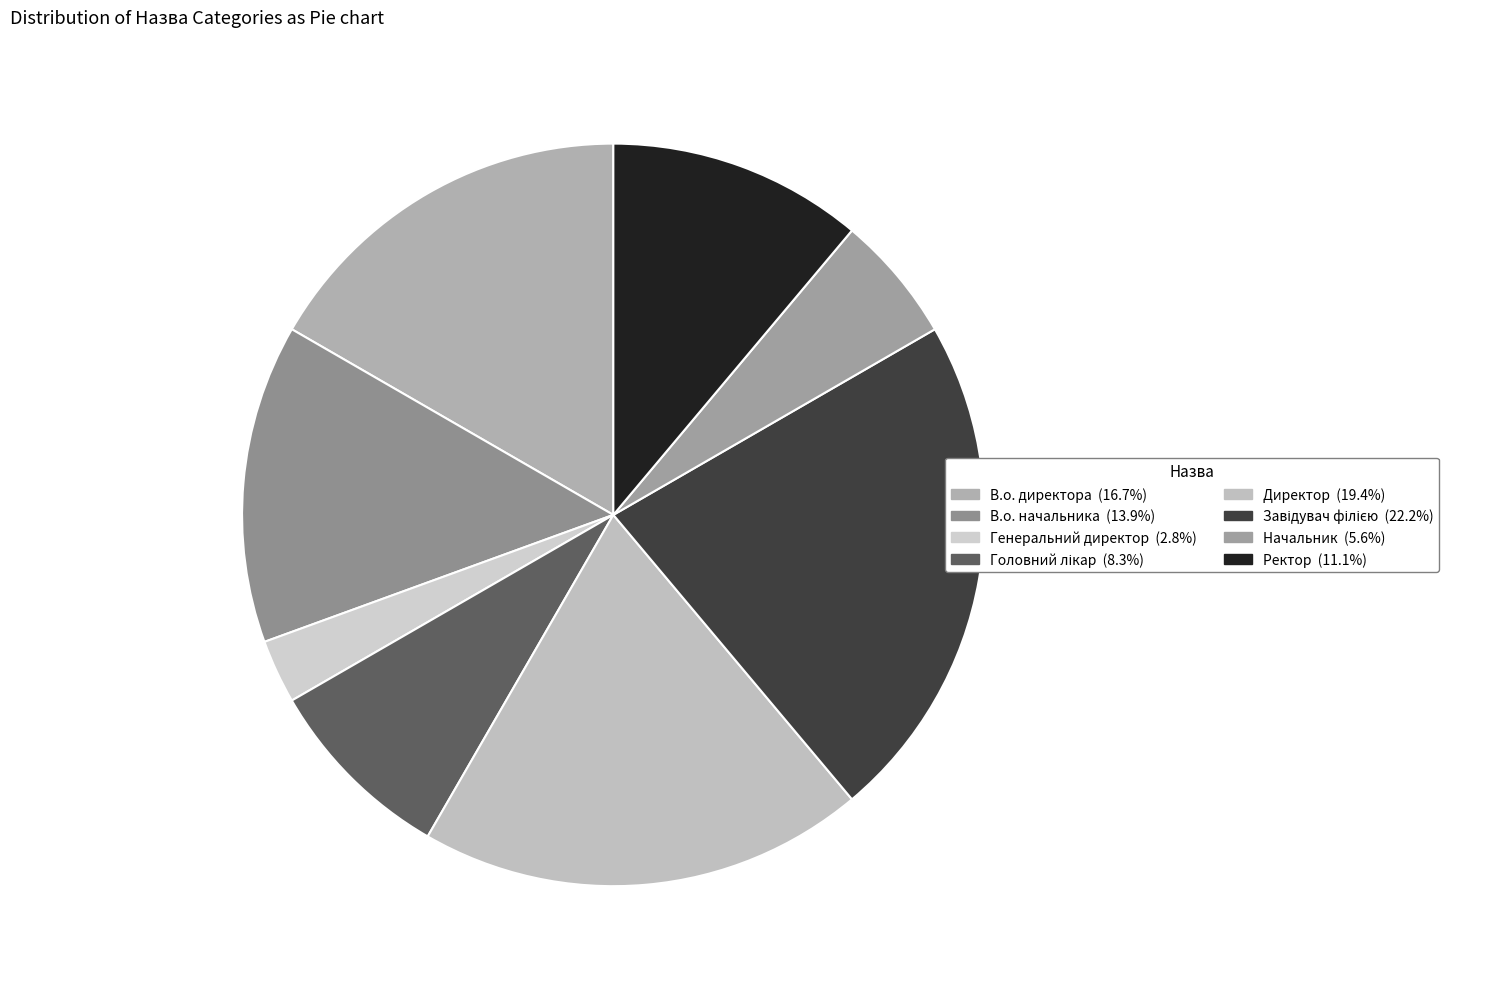

Combined, do Ректор and В.о. начальника account for over 50%?

No